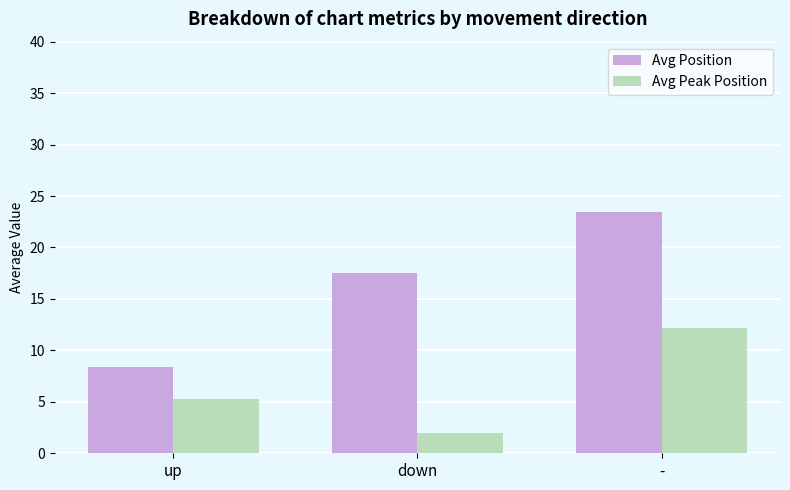

What is the label of the 2nd bar from the left?

down